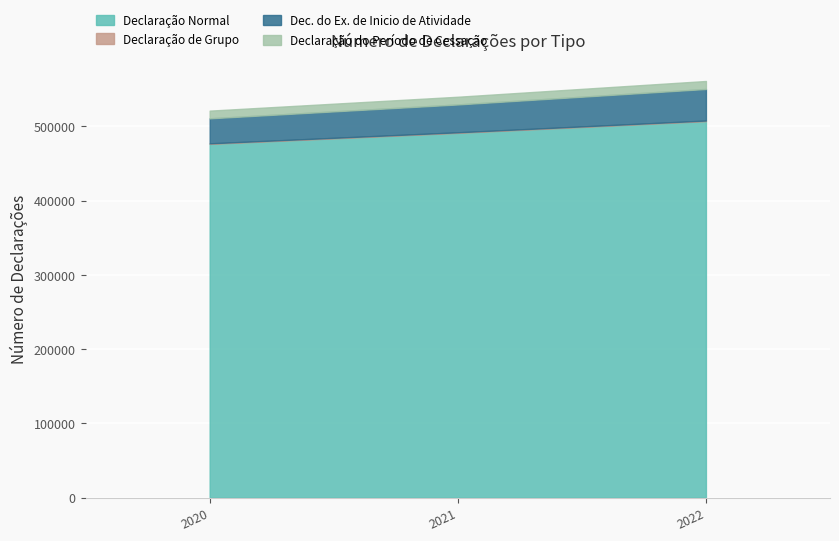

Is the value of Declaração do Período de Cessação at 2020 greater than the value of Declaração de Grupo at 2022?

Yes